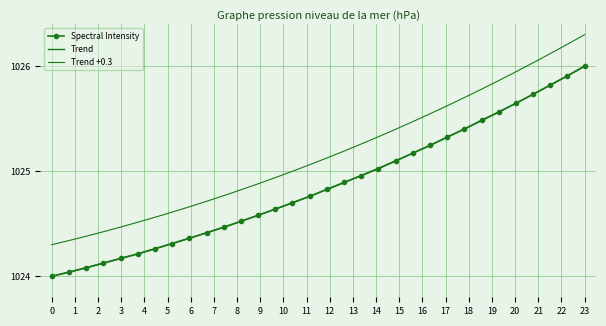

What are all the series names shown in the legend?

Spectral Intensity, Trend, Trend +0.3